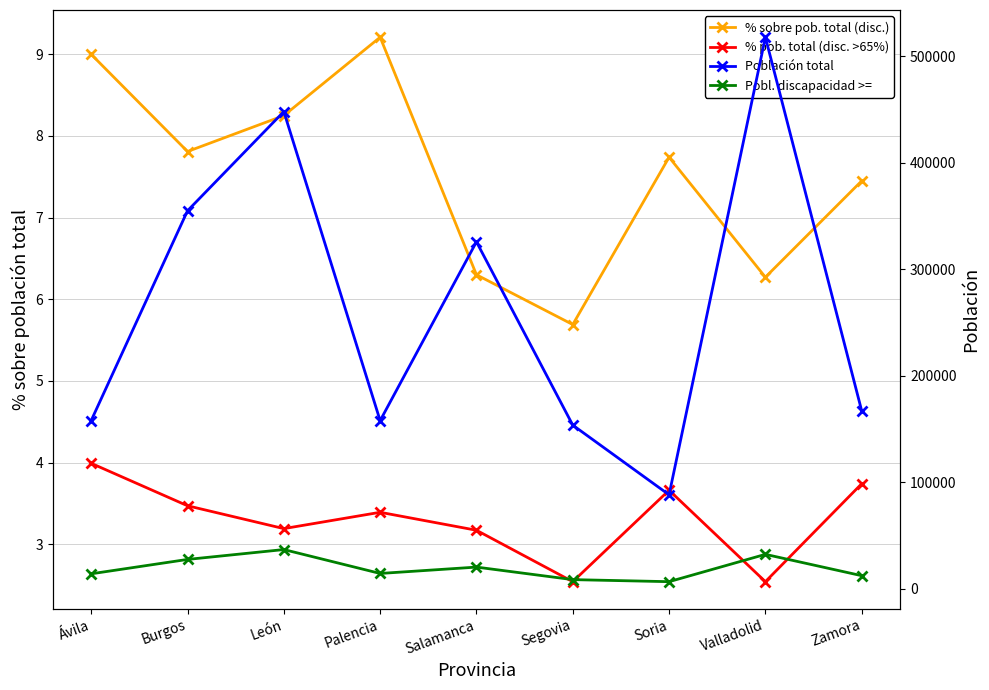

What is the difference between the highest and lowest values at Palencia?

158004.6